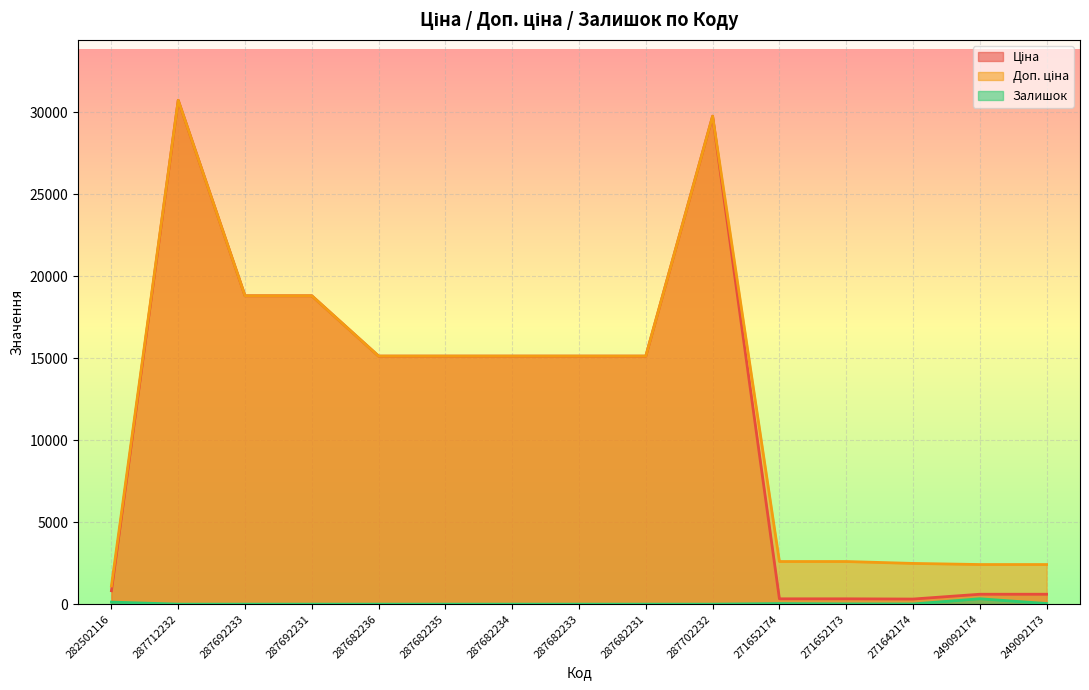

True or false: Доп. ціна and Залишок intersect in this chart.

False